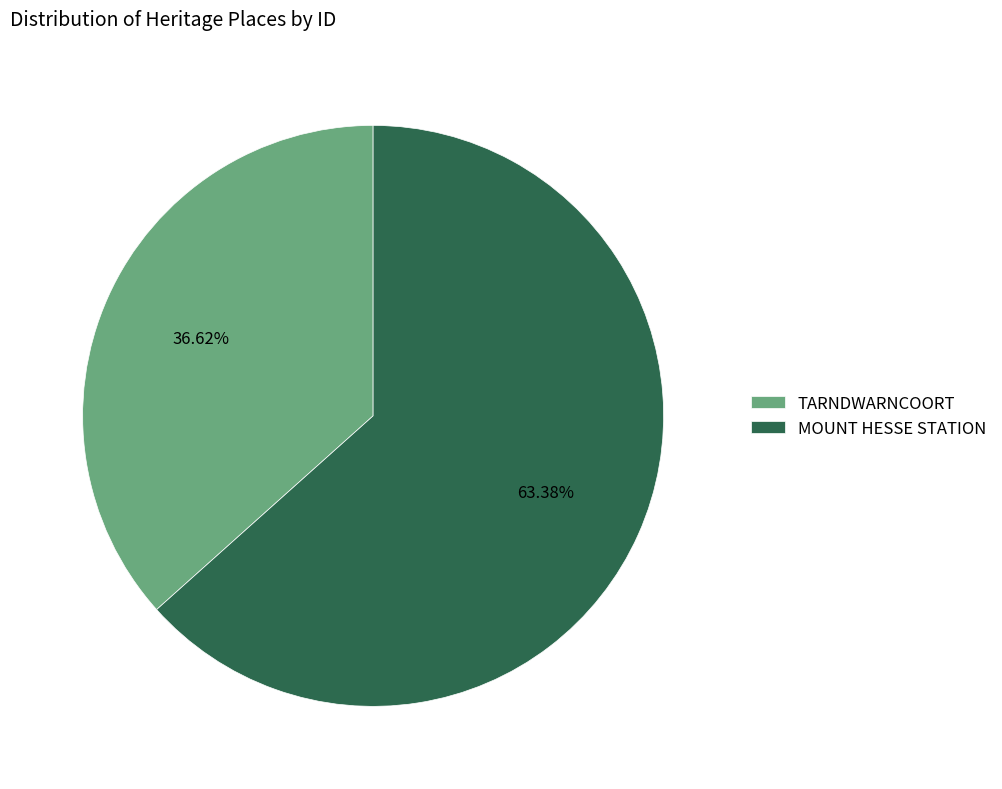

What is the largest slice in the pie chart?

MOUNT HESSE STATION